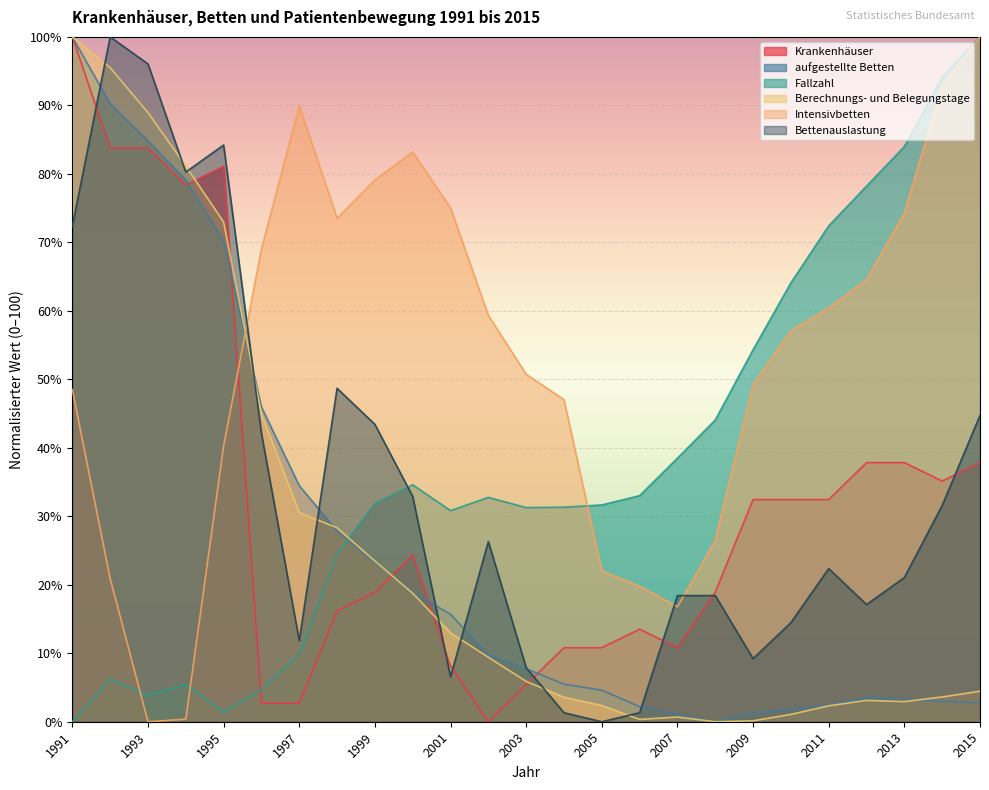

List the series in order of their peak value, lowest first.

Krankenhäuser, aufgestellte Betten, Fallzahl, Berechnungs- und Belegungstage, Intensivbetten, Bettenauslastung